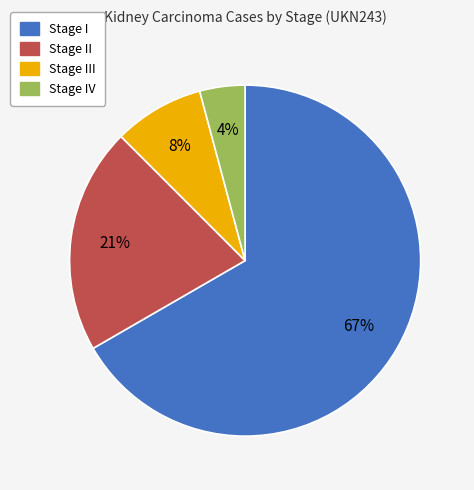

Is there any slice that represents more than half of the pie?

Yes